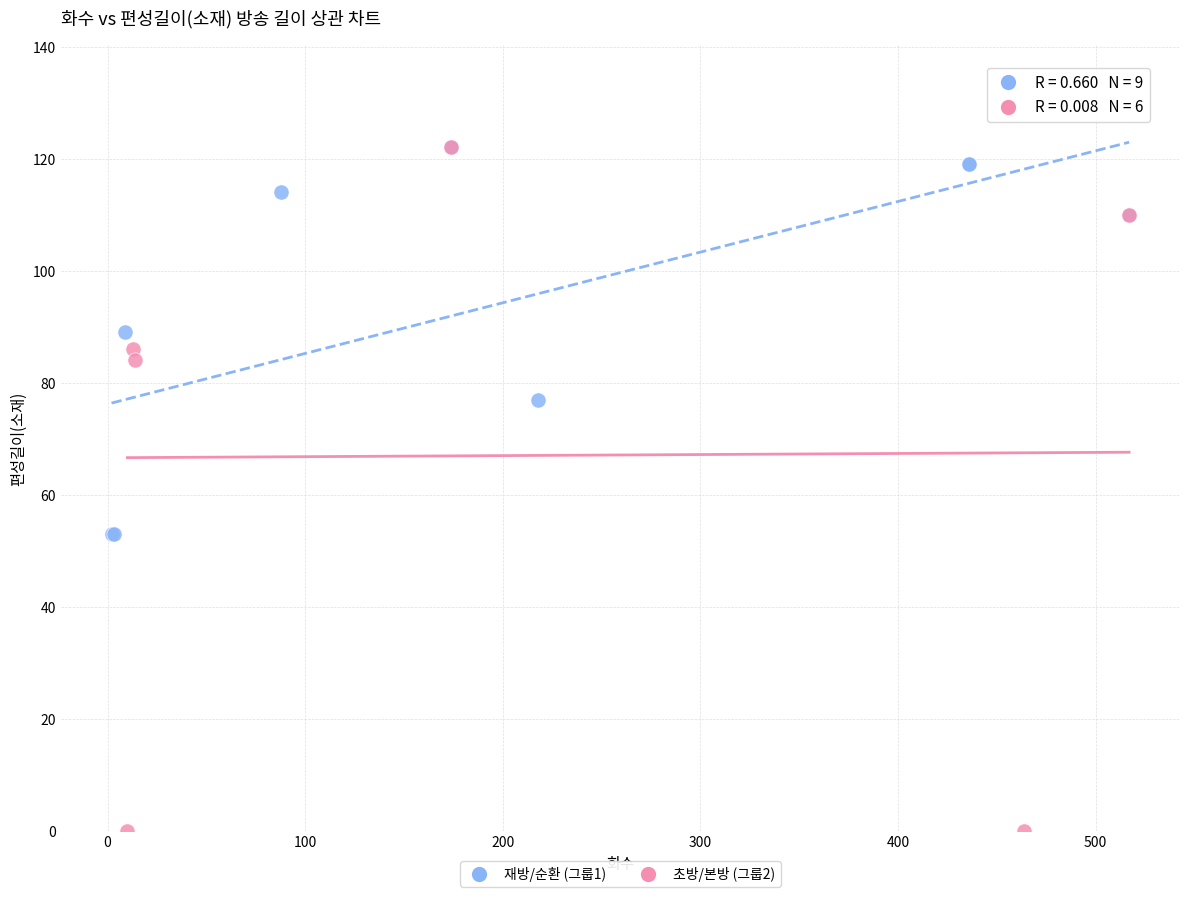

Which series has the largest Y range (max minus min)?

초방/본방 (그룹2)